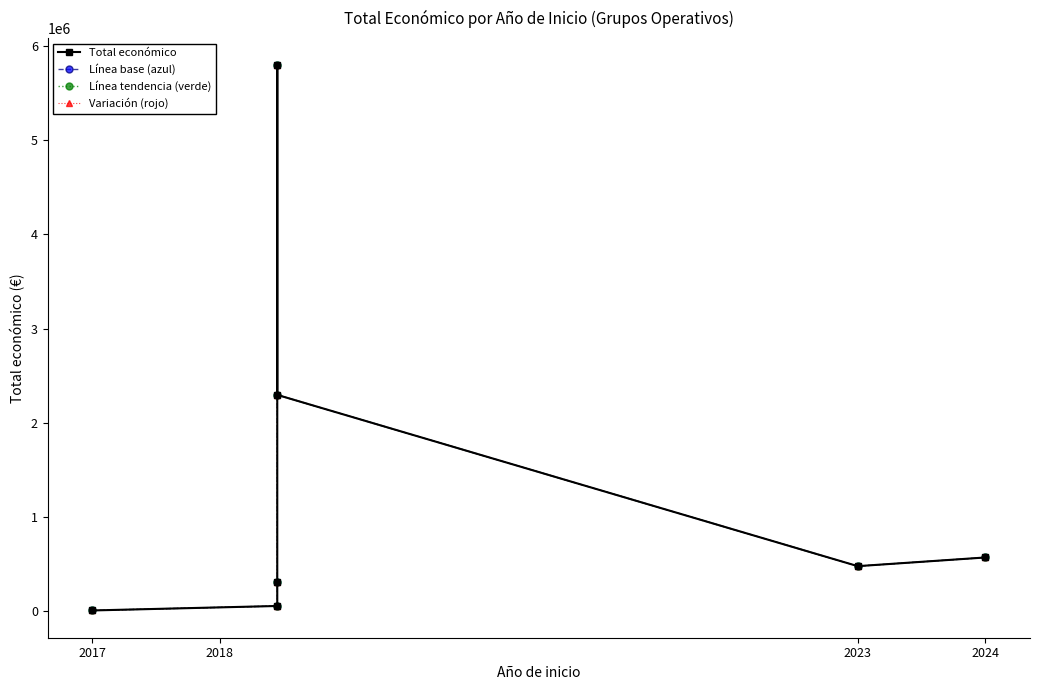

What are all the series names shown in the legend?

Total económico, Línea base (azul), Línea tendencia (verde), Variación (rojo)